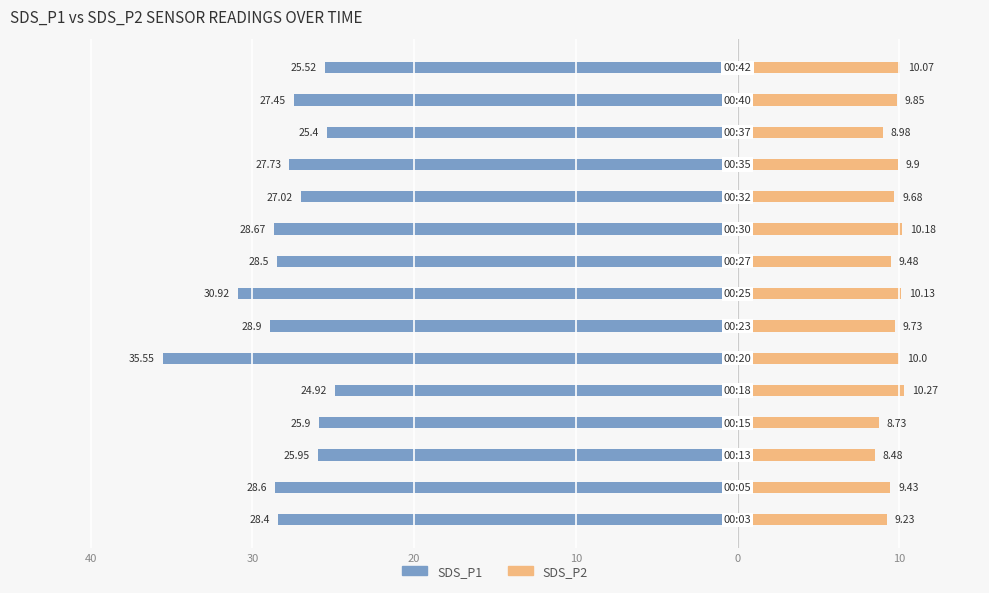

Reading left to right, list all the values displayed in this chart.

SDS_P1: -28.4	-28.6	-25.9	-25.9	-24.9	-35.5	-28.9	-30.9	-28.5	-28.7	-27.0	-27.7	-25.4	-27.4	-25.5
SDS_P2: 9.2	9.4	8.5	8.7	10.3	10.0	9.7	10.1	9.5	10.2	9.7	9.9	9.0	9.8	10.1